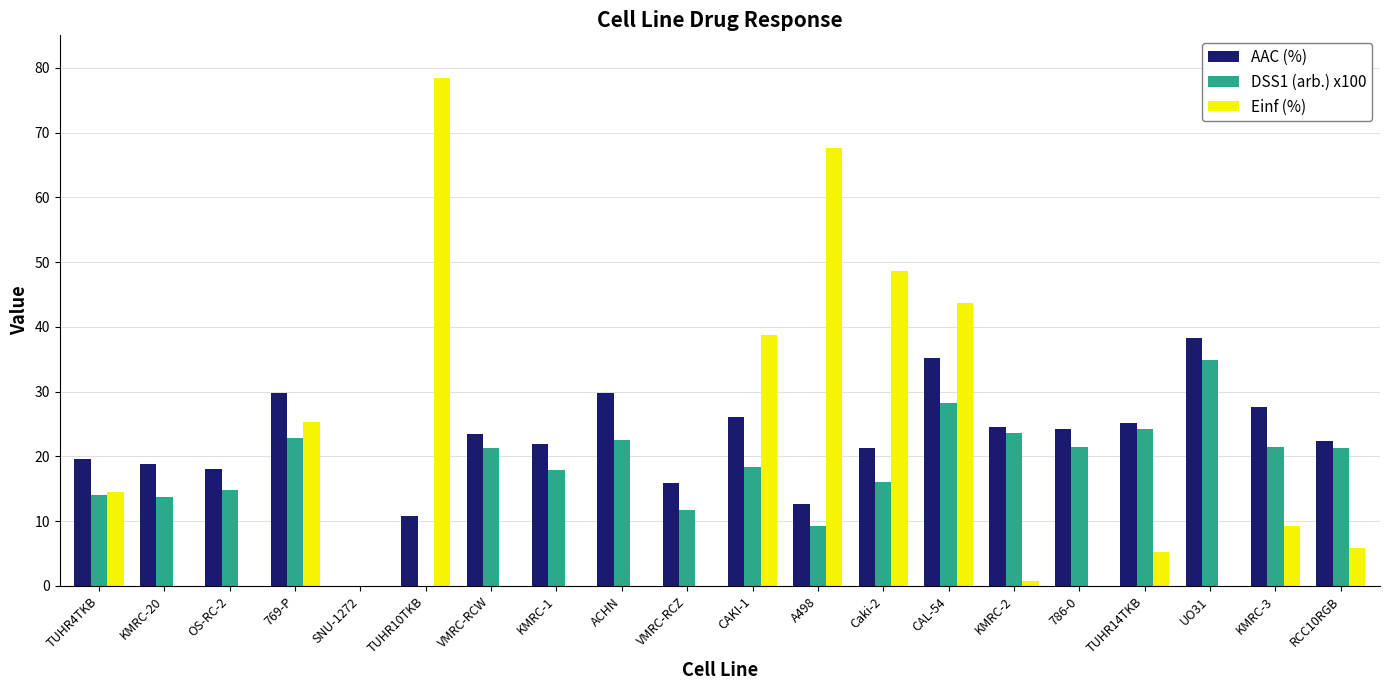

Is it true that Einf (%) equals -30.8 at 786-0?

False